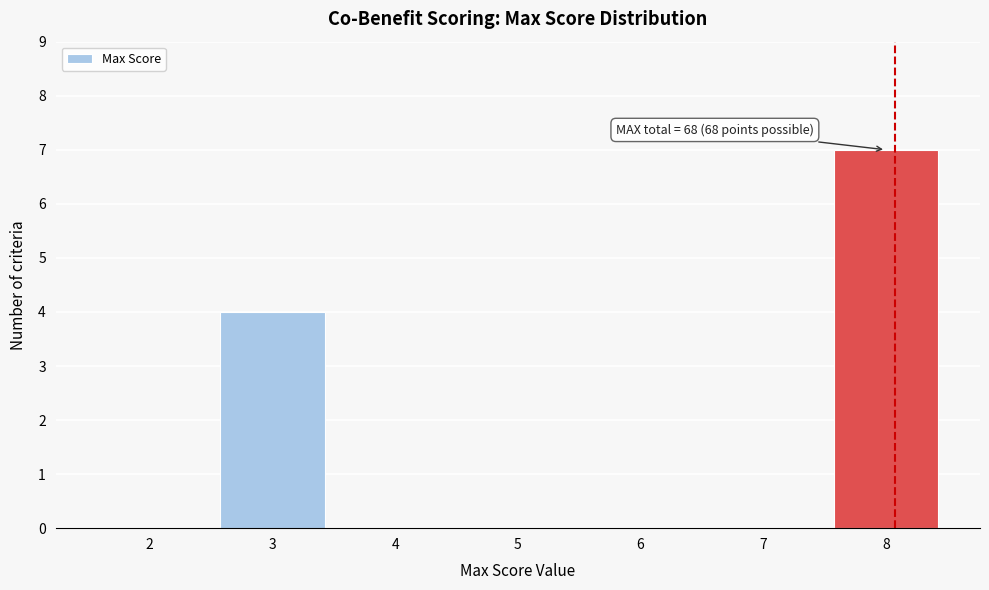

Reading left to right, extract all data points from this chart.

2=0	3=4	4=0	5=0	6=0	7=0	8=7